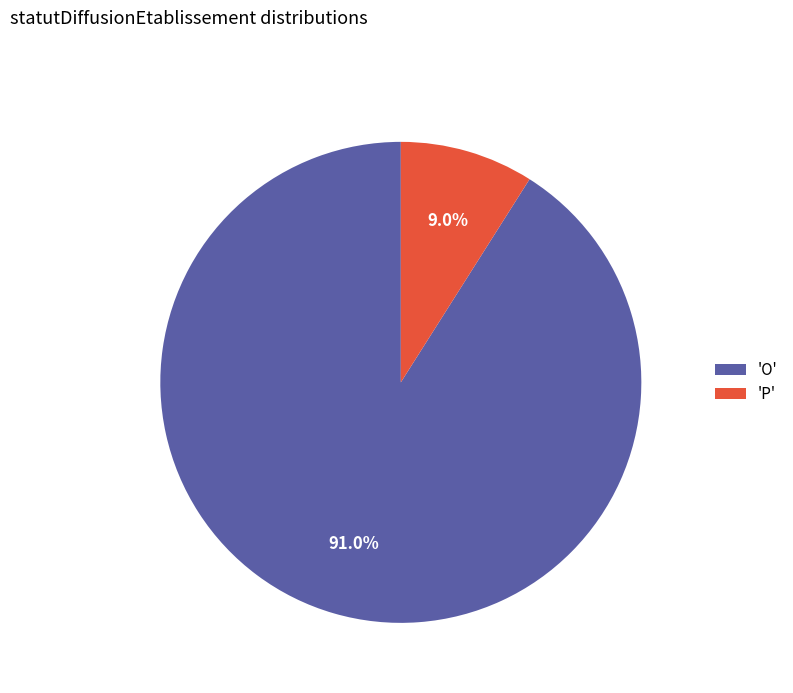

Rank the categories by value from lowest to highest.

'P', 'O'